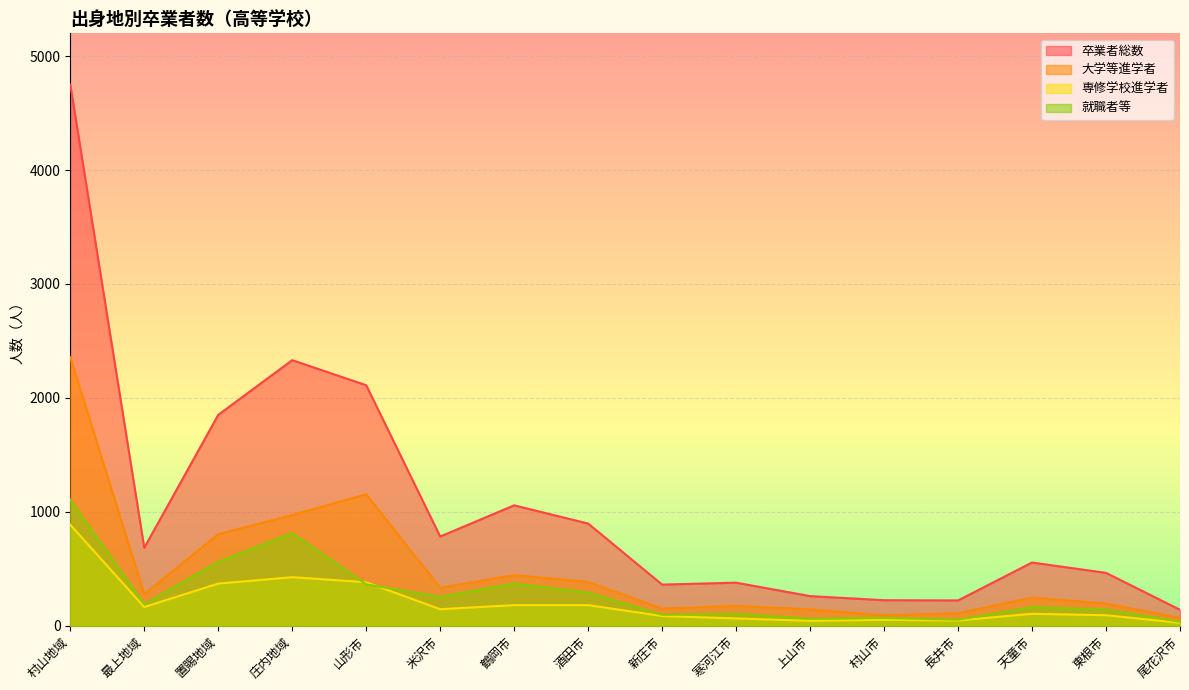

At how many categories does at least one series exceed 3170?

1